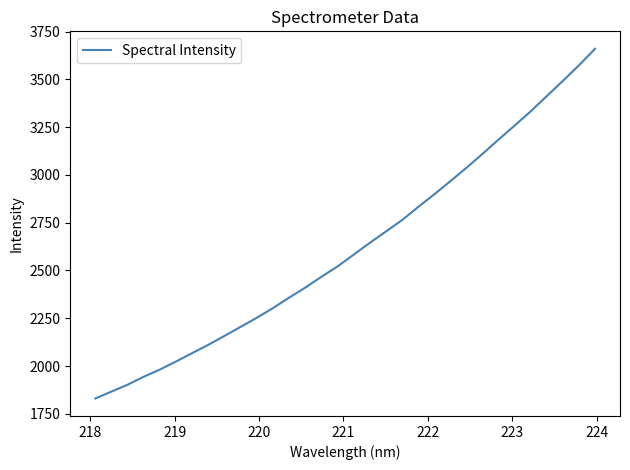

What is the maximum value shown in the chart?

3660.5